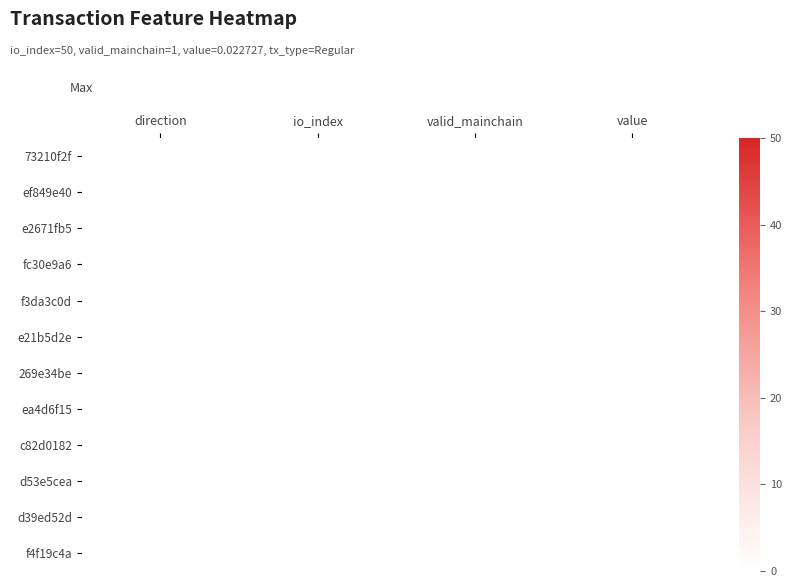

Which series has the largest total across all categories?

73210f2f